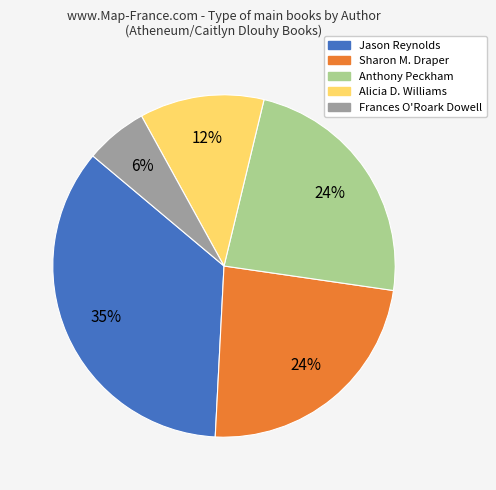

To the nearest percent, what is the difference between the largest and smallest slice percentages?

29%